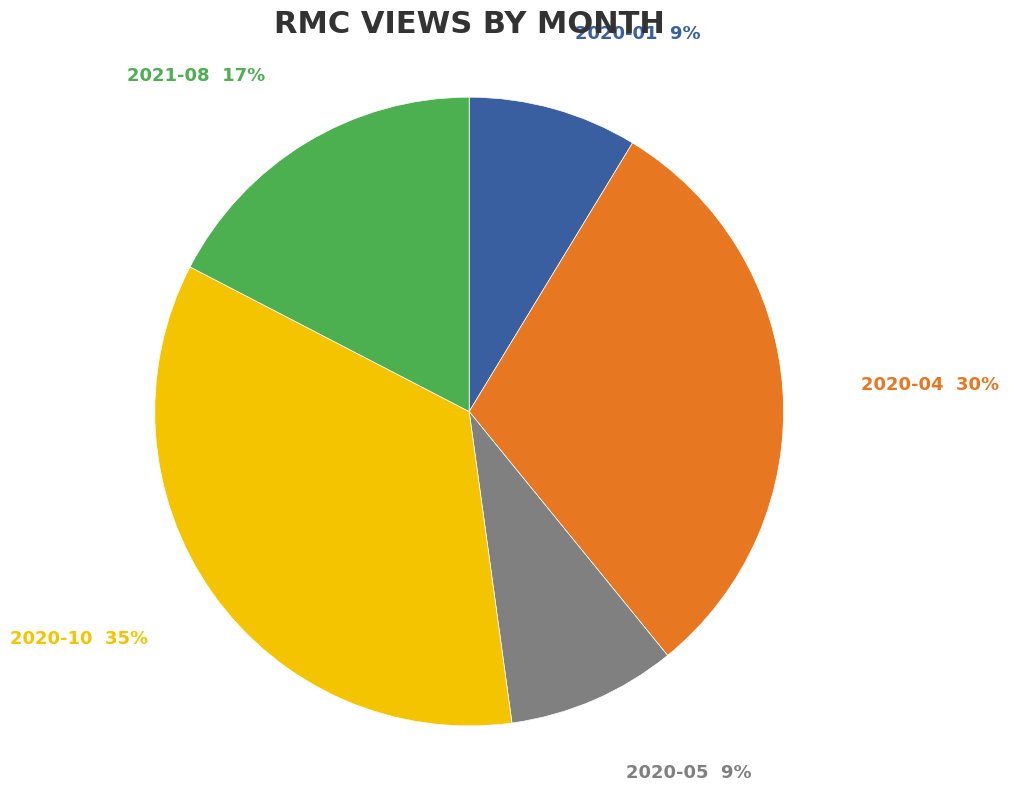

To the nearest percent, what is the difference between the largest and smallest slice percentages?

26%